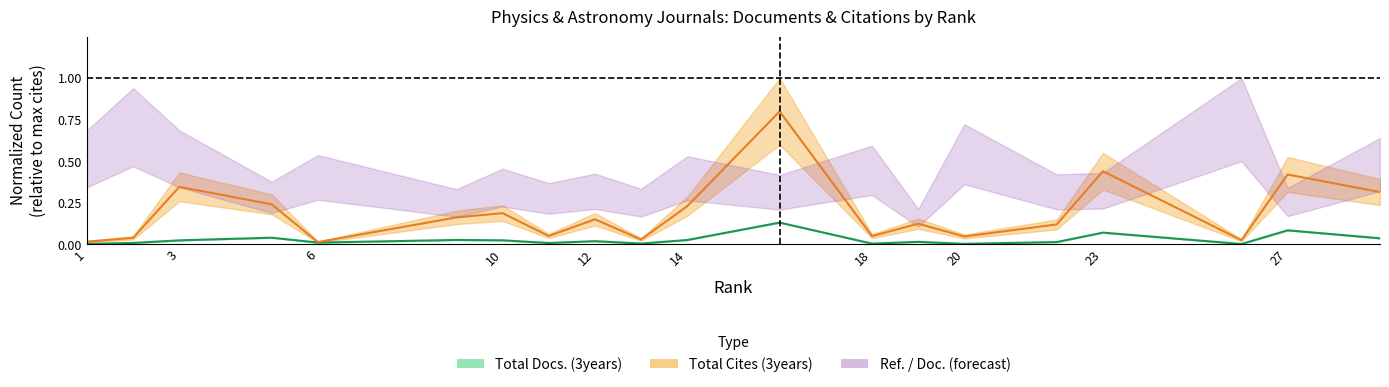

The value at 10 is 0.0. True or false?

False